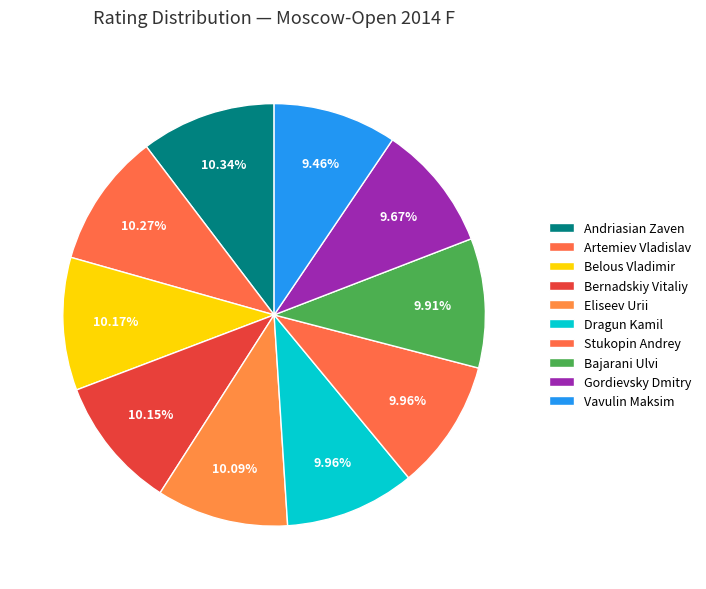

Rank the categories by value from lowest to highest.

Vavulin Maksim, Gordievsky Dmitry, Bajarani Ulvi, Dragun Kamil, Stukopin Andrey, Eliseev Urii, Bernadskiy Vitaliy, Belous Vladimir, Artemiev Vladislav, Andriasian Zaven